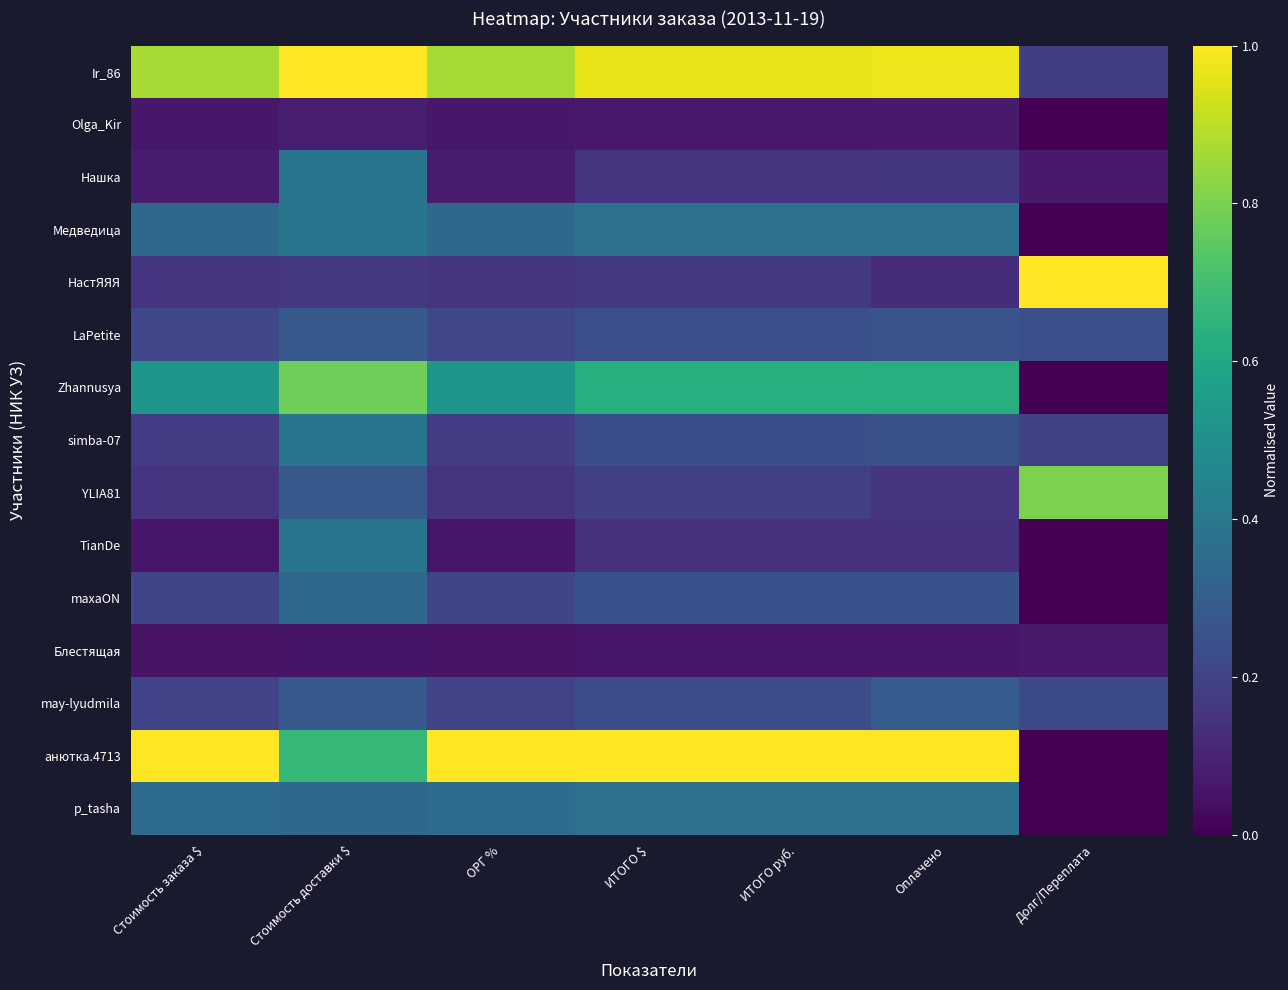

List the series in order of their peak value, highest first.

Ir_86, НастЯЯЯ, анютка.4713, YLIA81, Zhannusya, Нашка, Медведица, simba-07, TianDe, p_tasha, maxaON, may-lyudmila, LaPetite, Olga_Kir, Блестящая